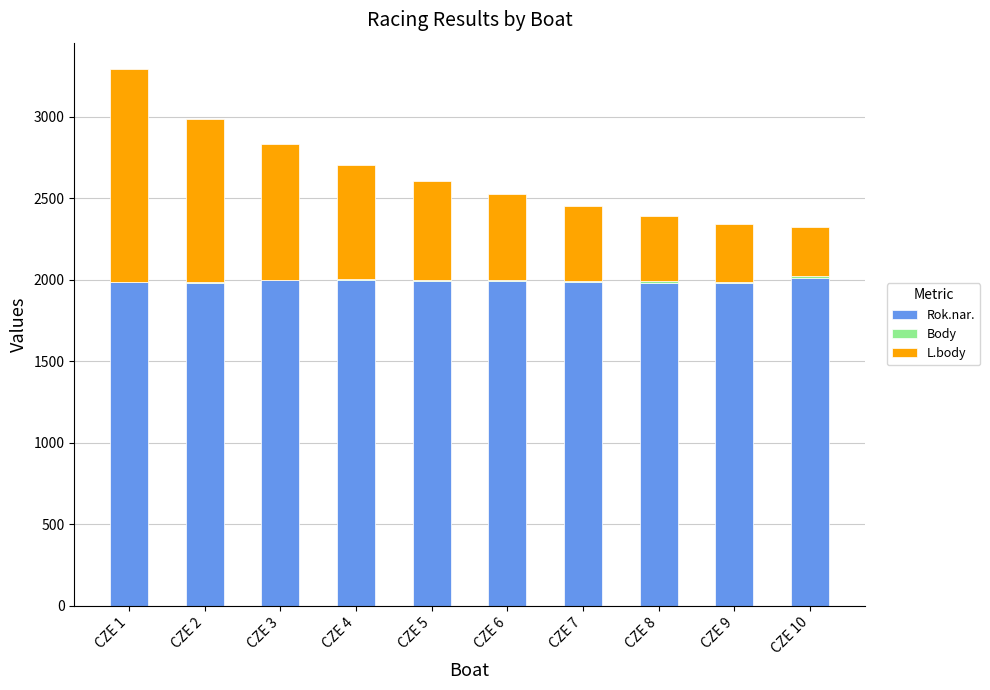

What is the highest value of the Rok.nar. series?

2010